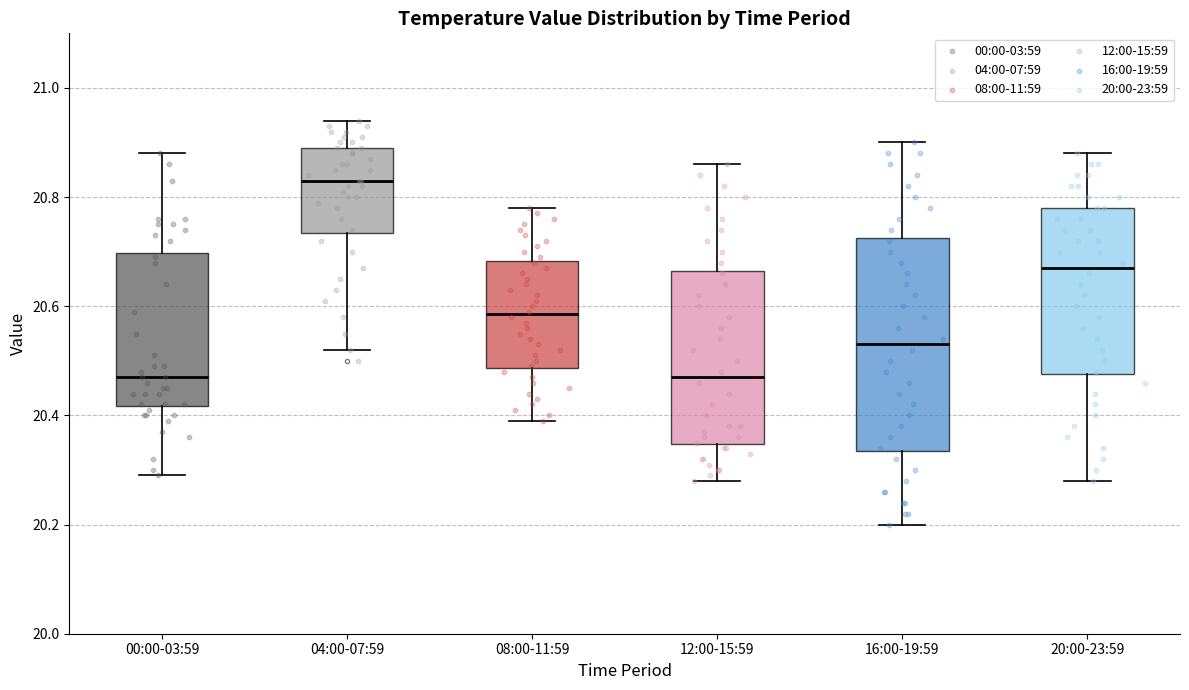

Reading left to right, transcribe this box plot: for each box, give where its median line is, the range the box spans, and where its two whiskers end, as read against the y-axis. The values are not printed on the chart, so give them approximately, as read against the axis.

00:00-03:59: median 20.48, box 20.42 to 20.70, whiskers 20.30 to 20.88
04:00-07:59: median 20.84, box 20.74 to 20.90, whiskers 20.52 to 20.94
08:00-11:59: median 20.58, box 20.48 to 20.68, whiskers 20.40 to 20.78
12:00-15:59: median 20.48, box 20.34 to 20.66, whiskers 20.28 to 20.86
16:00-19:59: median 20.54, box 20.34 to 20.72, whiskers 20.20 to 20.90
20:00-23:59: median 20.68, box 20.48 to 20.78, whiskers 20.28 to 20.88